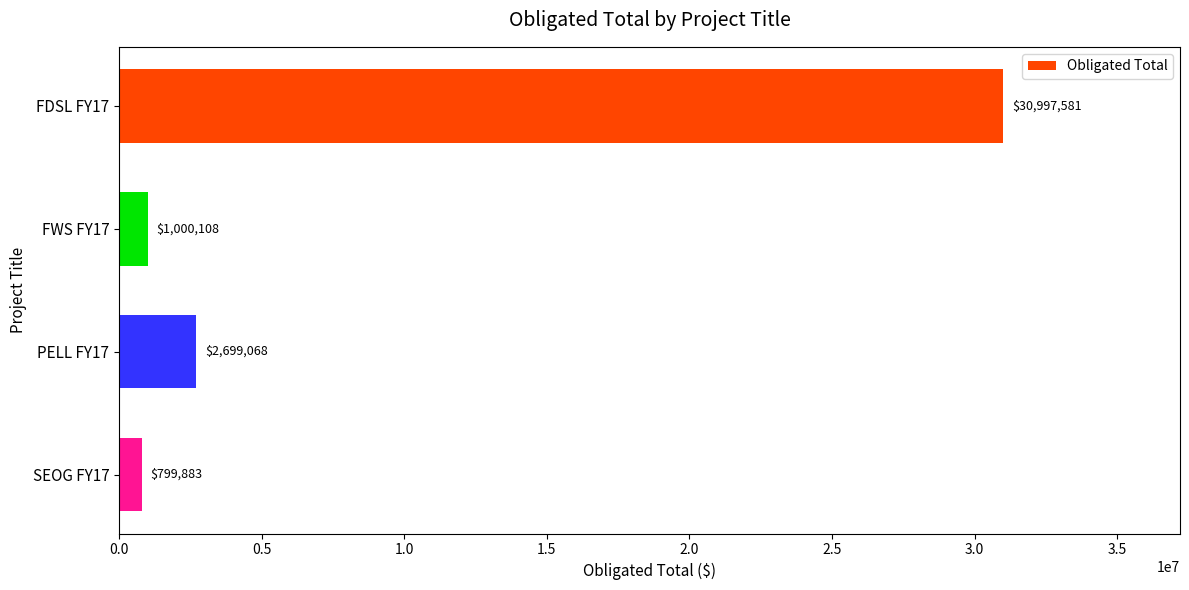

Reading top to bottom, extract all data points from this chart.

FDSL FY17=30997581	FWS FY17=1000108	PELL FY17=2699068	SEOG FY17=799883